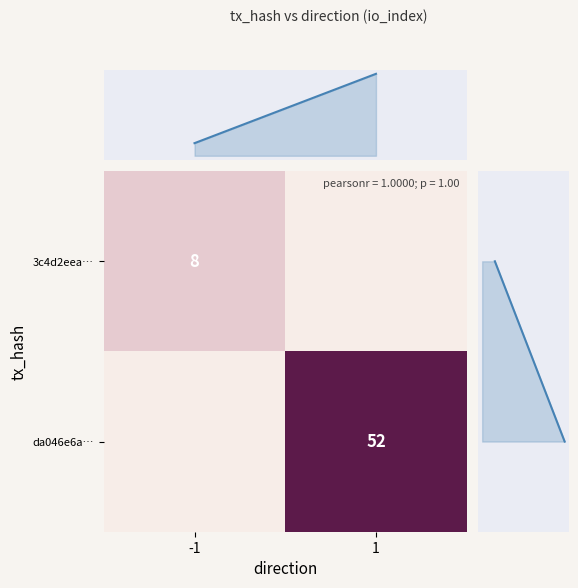

Which category has the highest value in the col_marginal series?

1